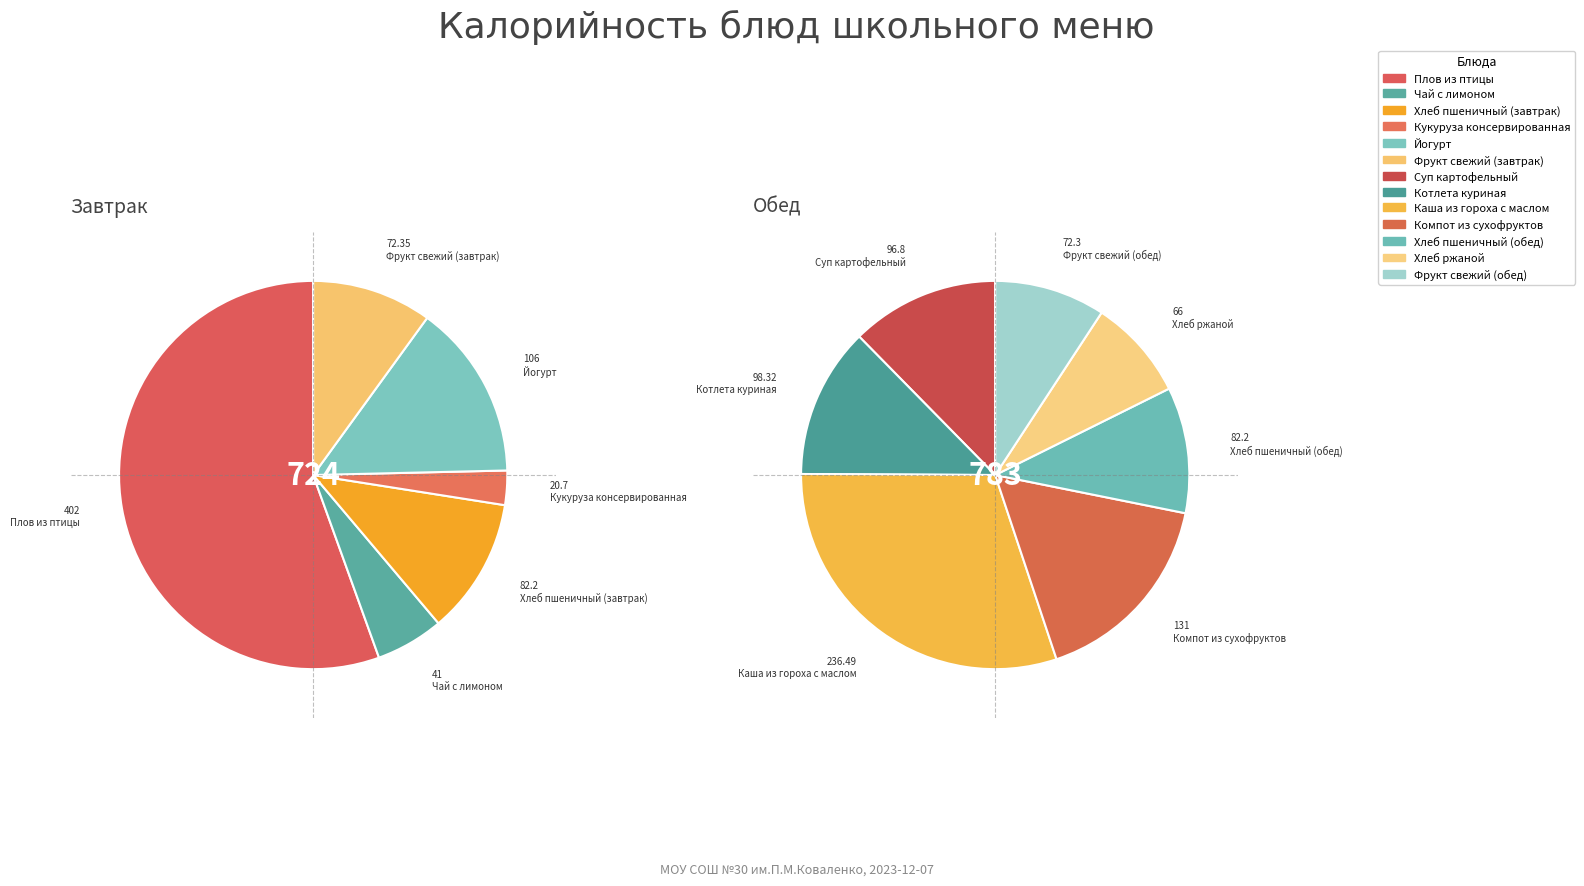

To the nearest percent, what is the difference between the largest and smallest slice percentages?

25%